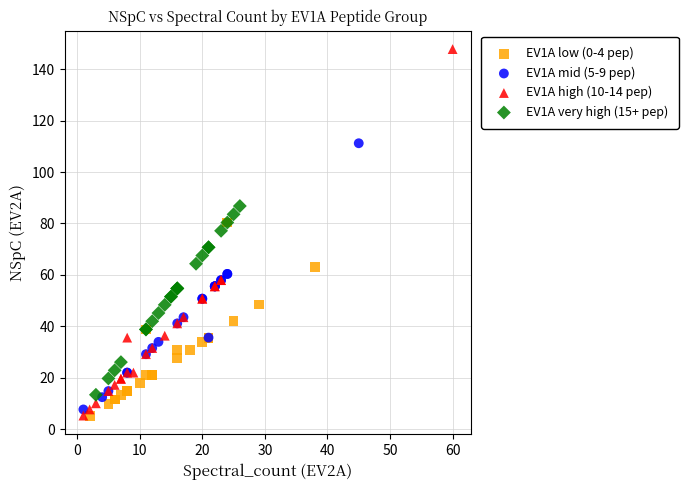

What are all the series names shown in the legend?

EV1A low (0-4 pep), EV1A mid (5-9 pep), EV1A high (10-14 pep), EV1A very high (15+ pep)